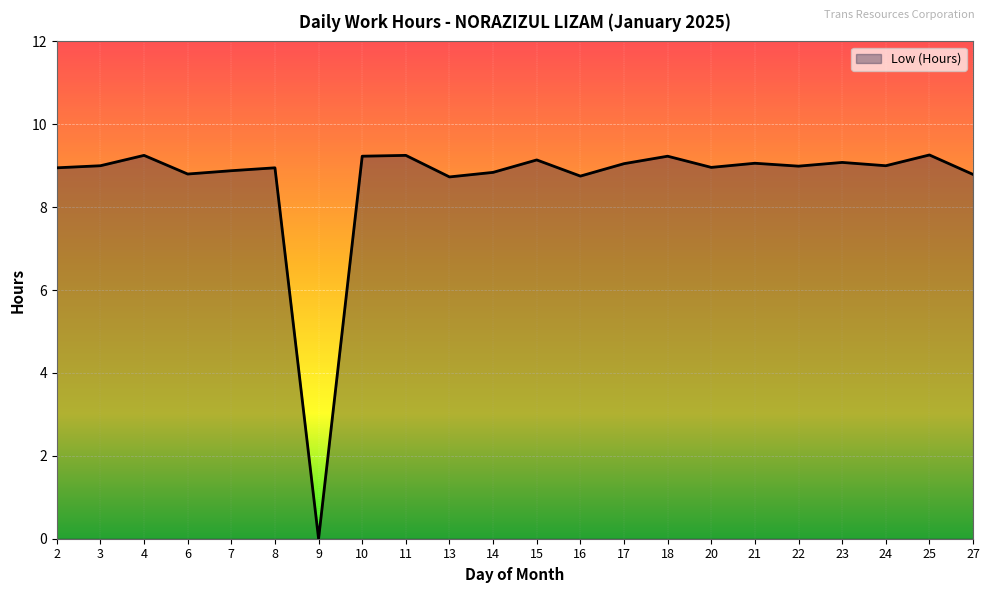

Where is the data nearest to the value 4?

9